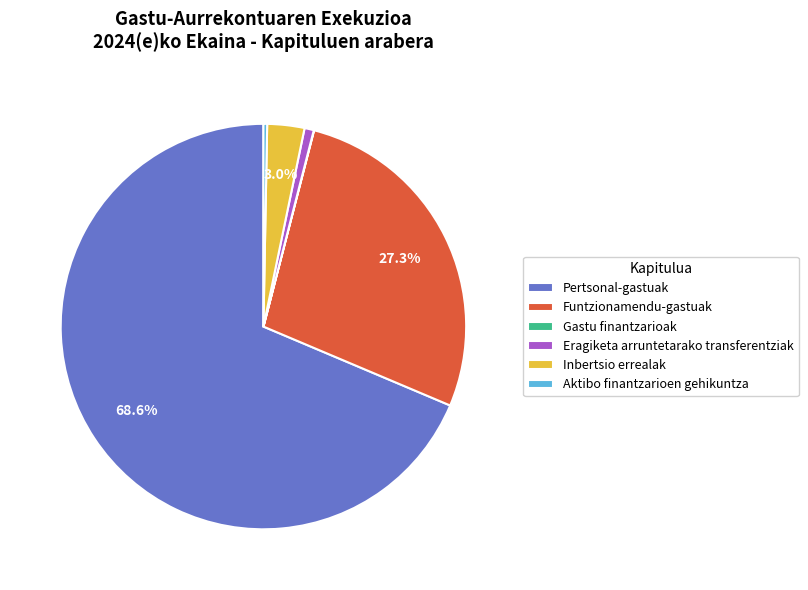

What is the largest slice in the pie chart?

Pertsonal-gastuak